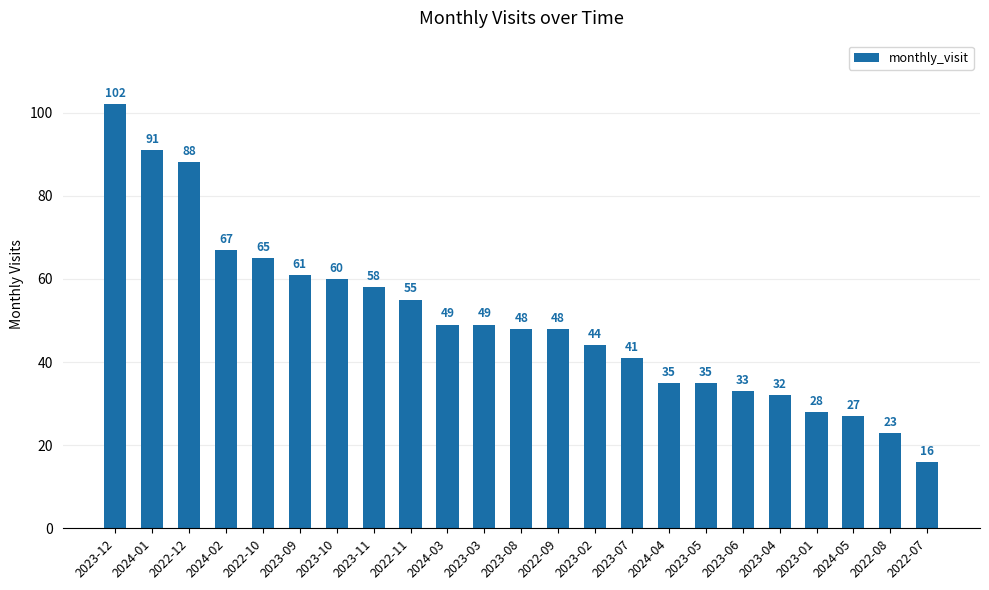

Reading right to left, list all the values displayed in this chart.

16	23	27	28	32	33	35	35	41	44	48	48	49	49	55	58	60	61	65	67	88	91	102